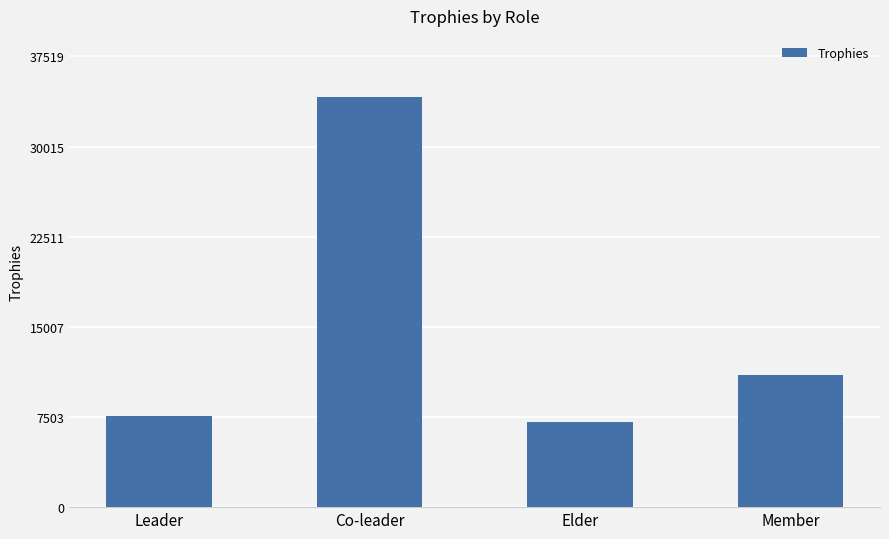

Which label corresponds to the smallest value in the chart?

Elder